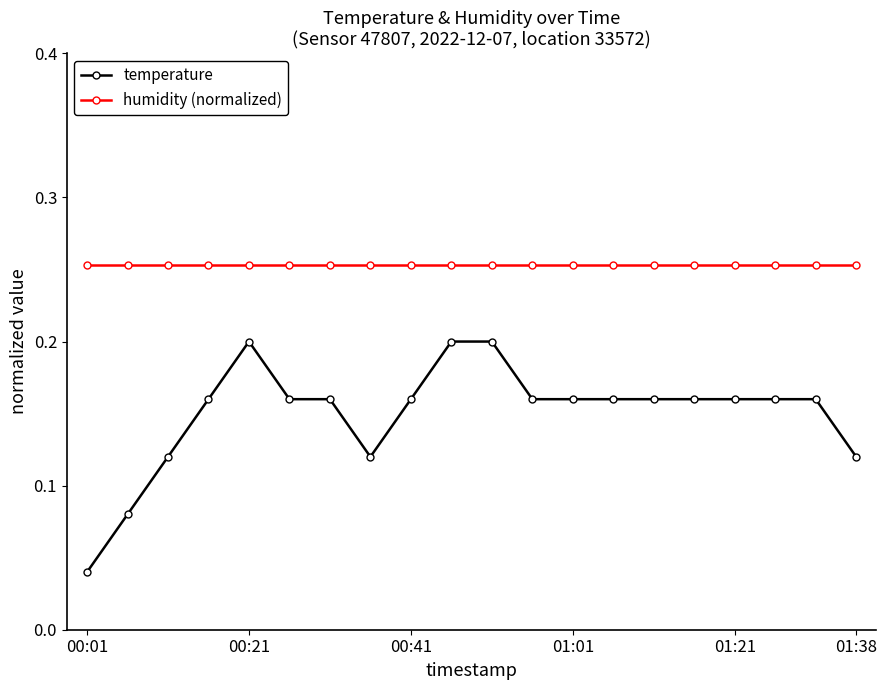

True or false: temperature and humidity (normalized) cross at least once.

False